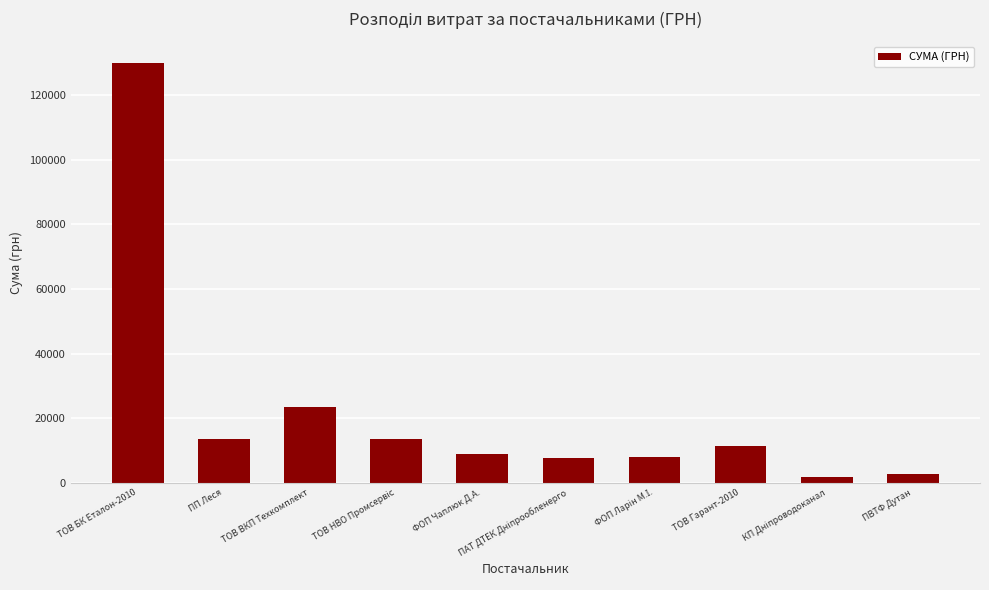

What is the value of the 10th bar from the left?

2796.0